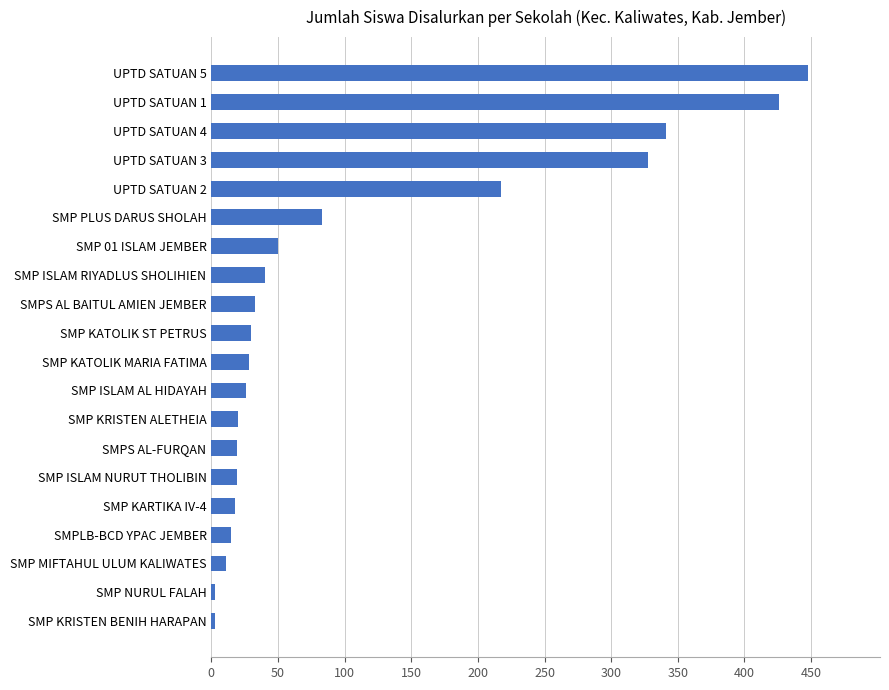

How many values are below 30?

10